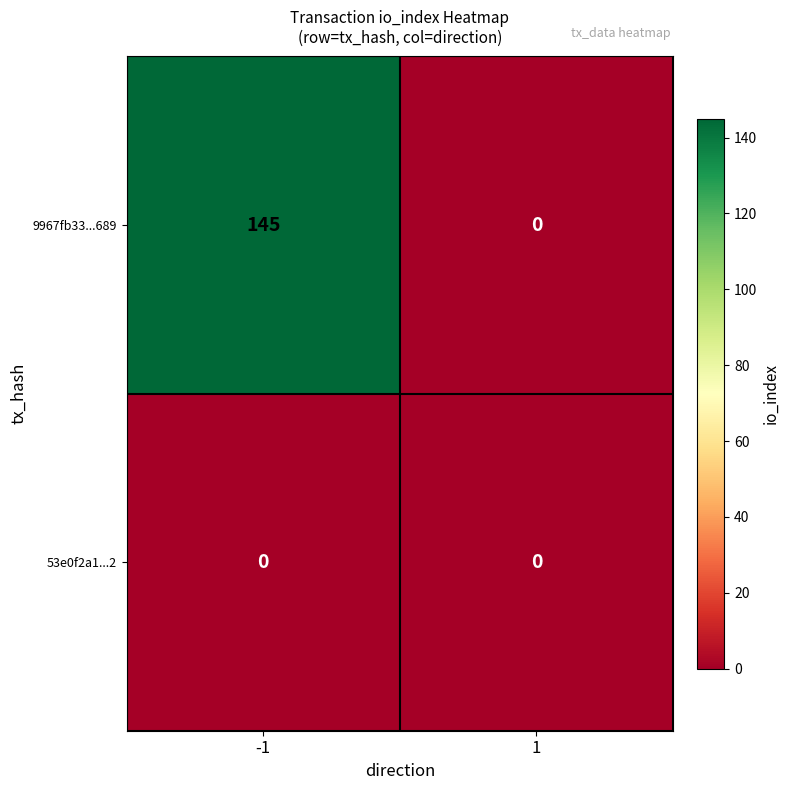

What is the spread (max minus min) of values at -1?

145